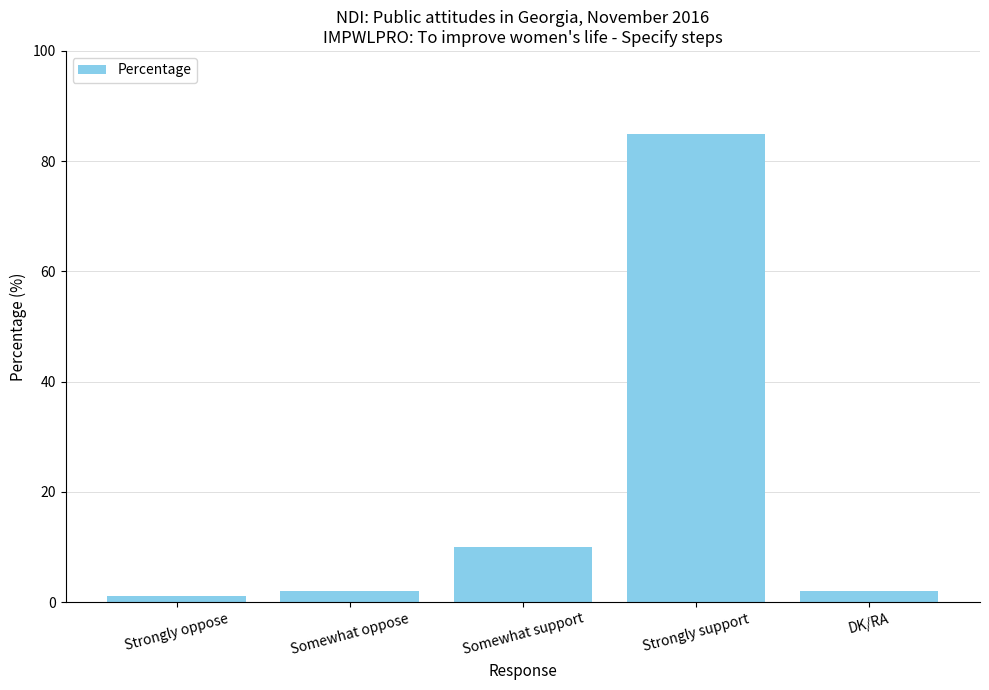

What is the sum of the values at Somewhat oppose and Strongly support?

87